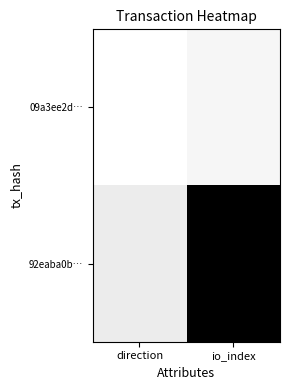

Which series changed the most between direction and io_index?

92eaba0b…